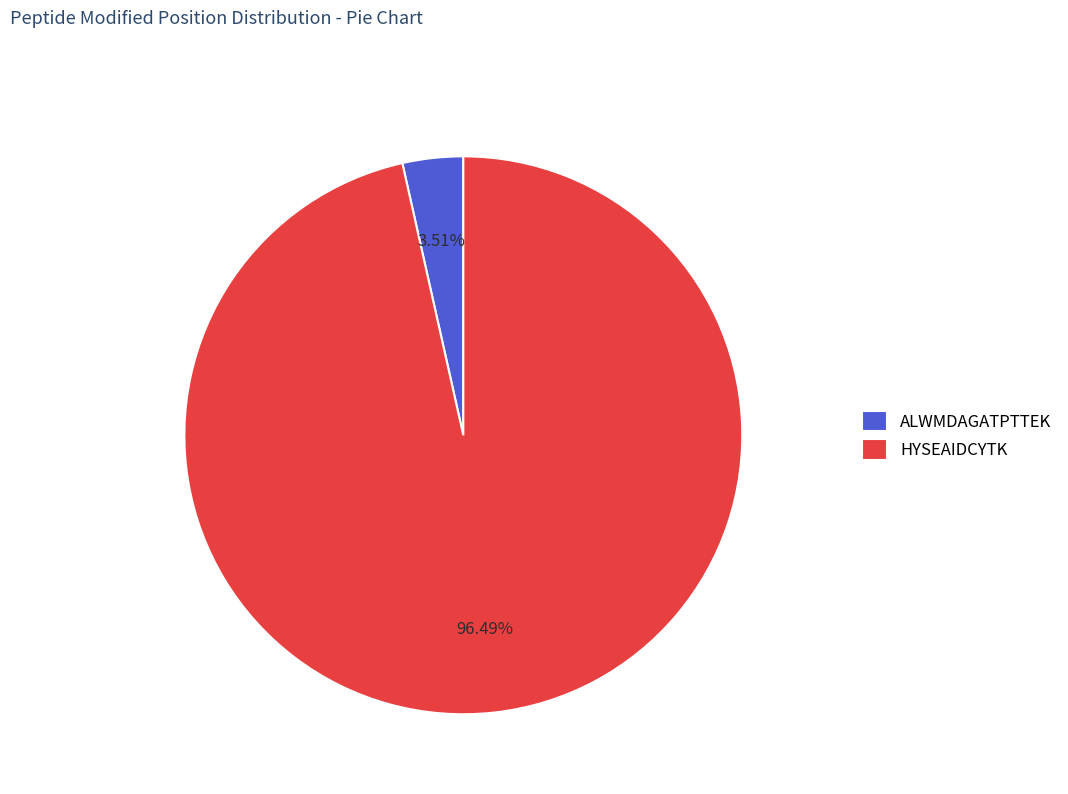

To the nearest percent, what portion does ALWMDAGATPTTEK represent?

4%